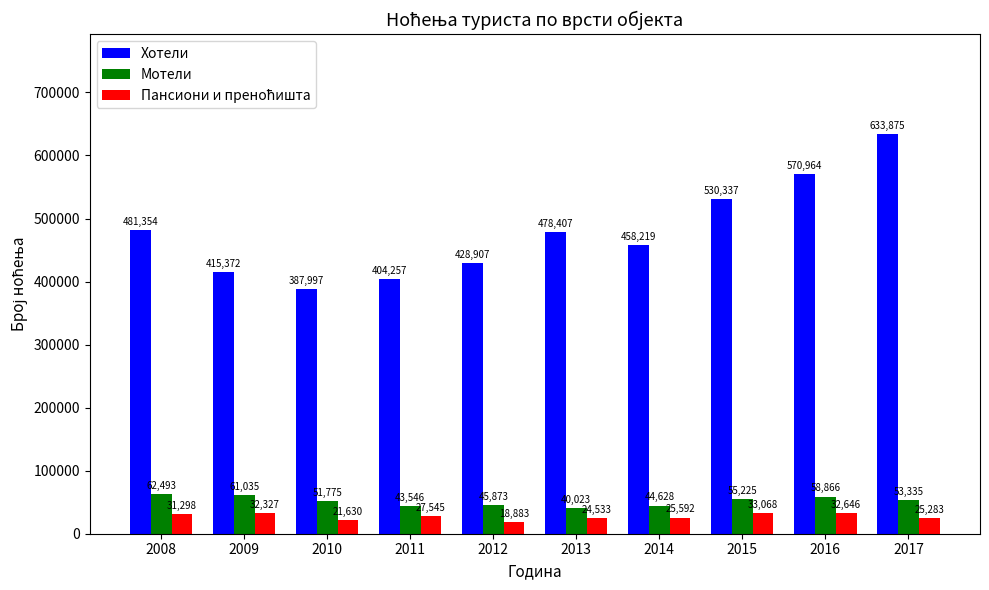

List the labels in order of Мотели value, largest first.

2008, 2009, 2016, 2015, 2017, 2010, 2012, 2014, 2011, 2013